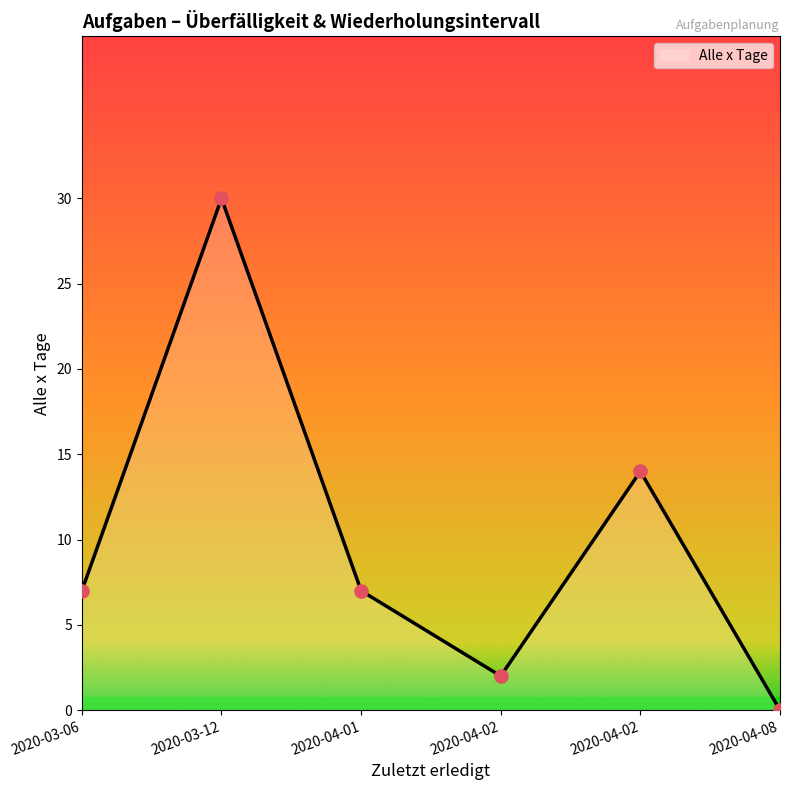

Between 2020-04-08 and 2020-03-06, which is larger?

2020-03-06